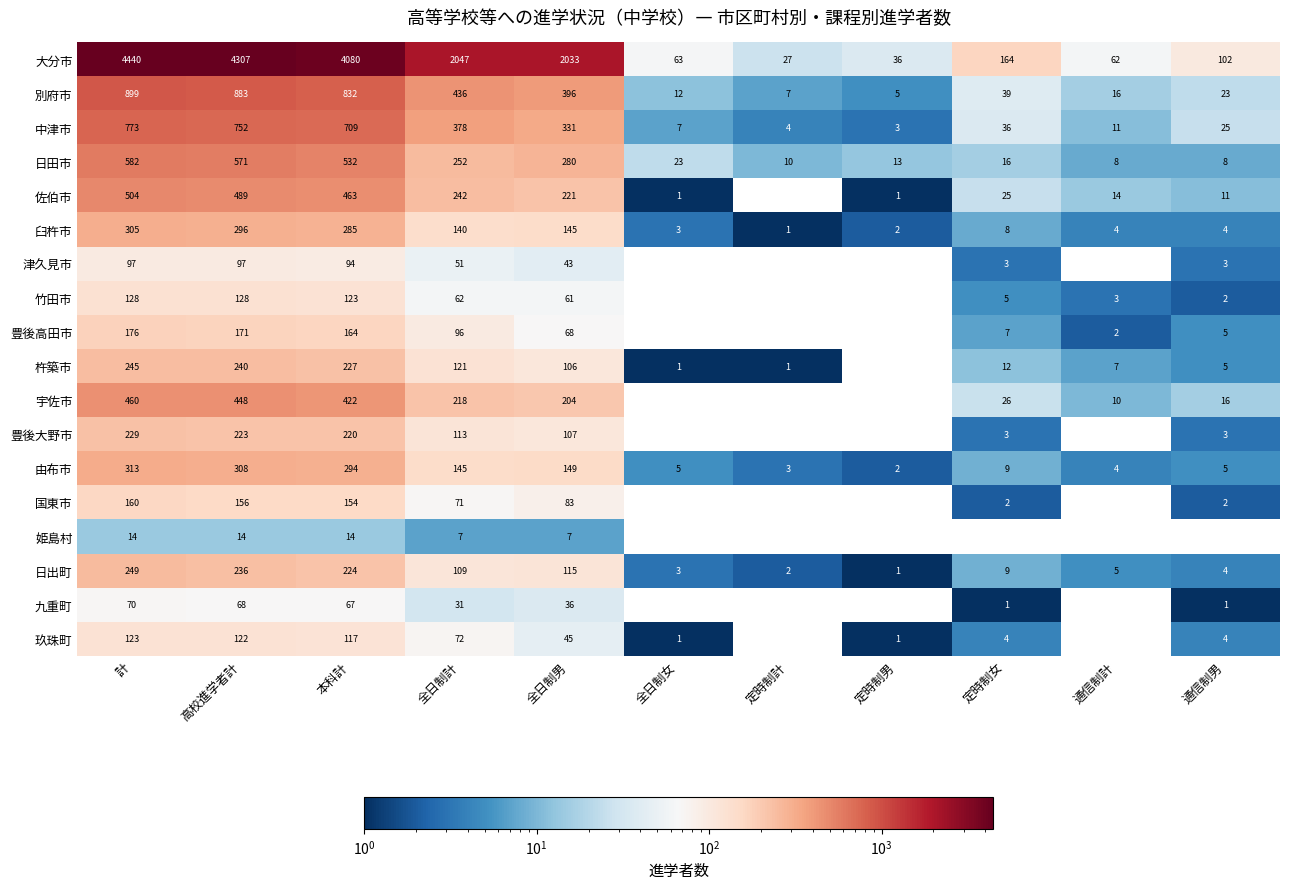

True or false: 佐伯市 has a value of 25 at 定時制女.

True